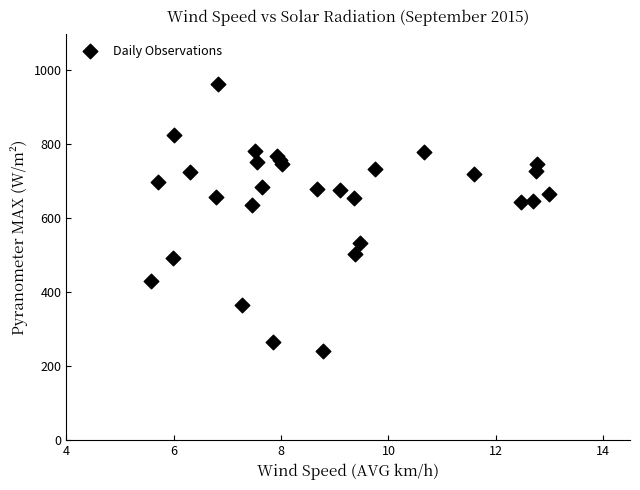

What is the range of Y values (max minus min)?

723.4